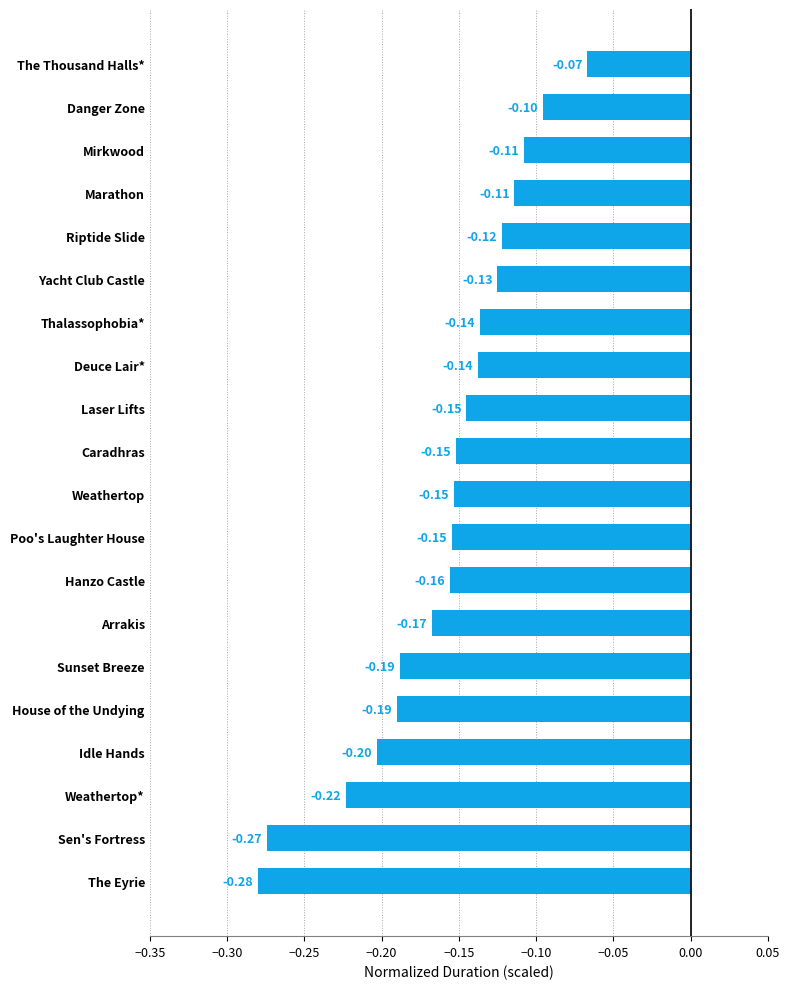

What is the change in value from Sen's Fortress to Sunset Breeze?

+0.1